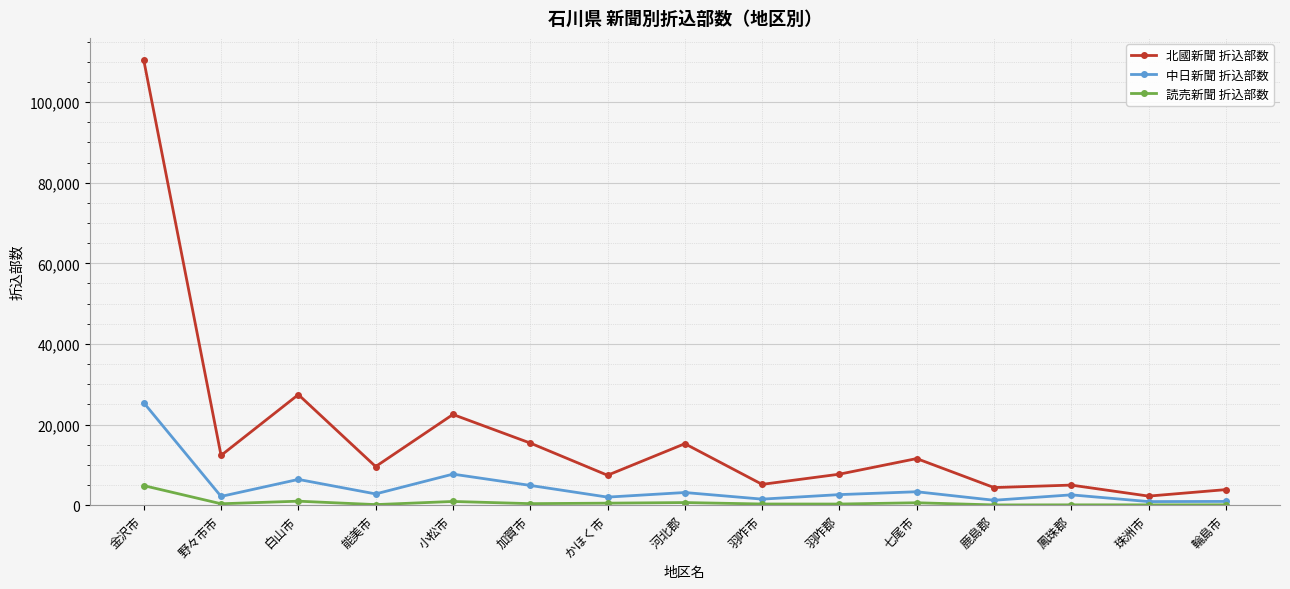

Which series has the largest total across all categories?

北國新聞 折込部数